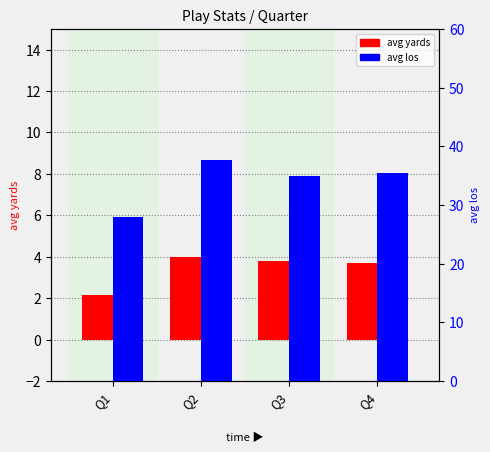

Between Q4 and Q2, which is larger?

Q2